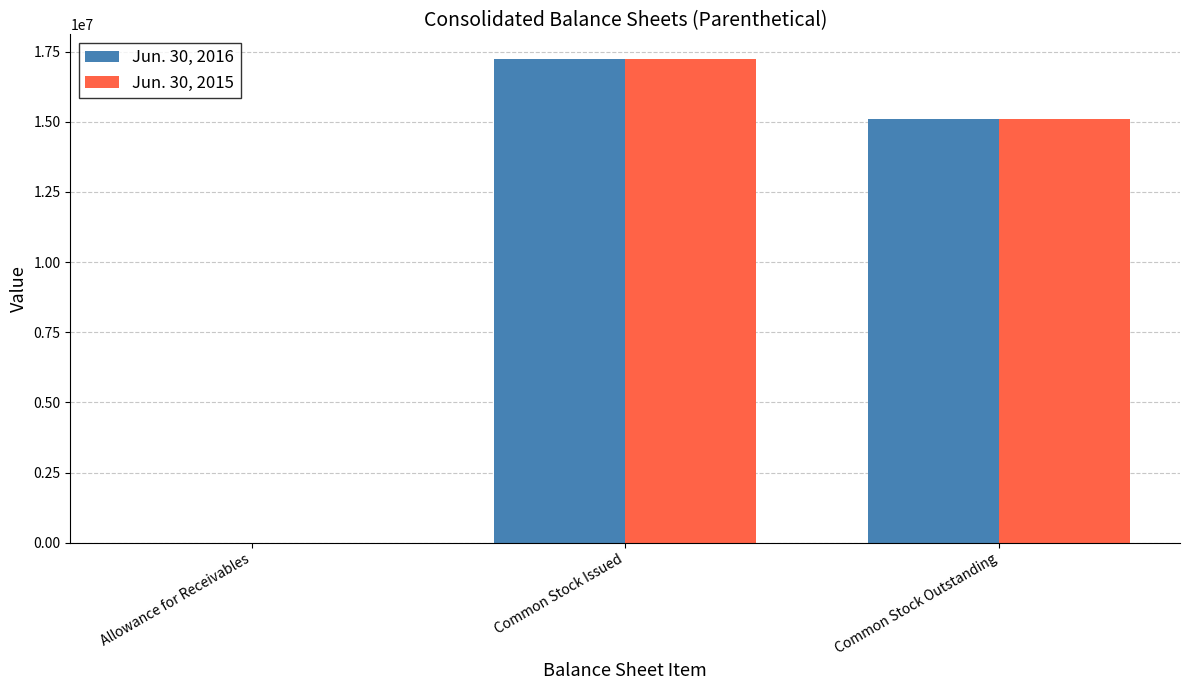

Reading left to right, list all the values displayed in this chart.

Jun. 30, 2016: 37	17253799	15089720
Jun. 30, 2015: 45	17253799	15089720